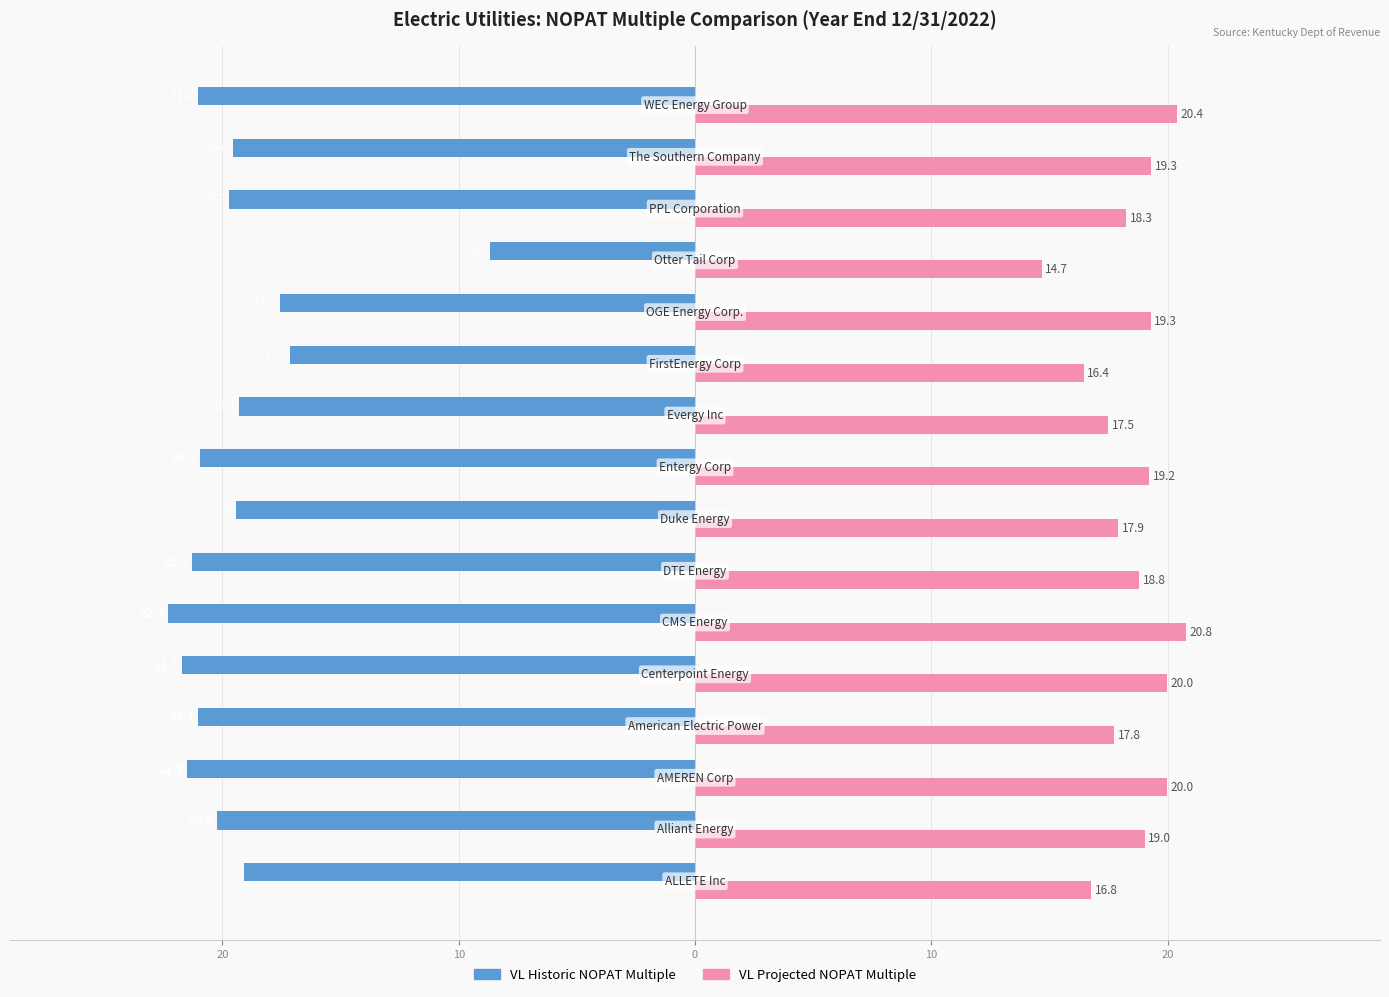

What are all the series names shown in the legend?

VL Historic NOPAT Multiple, VL Projected NOPAT Multiple